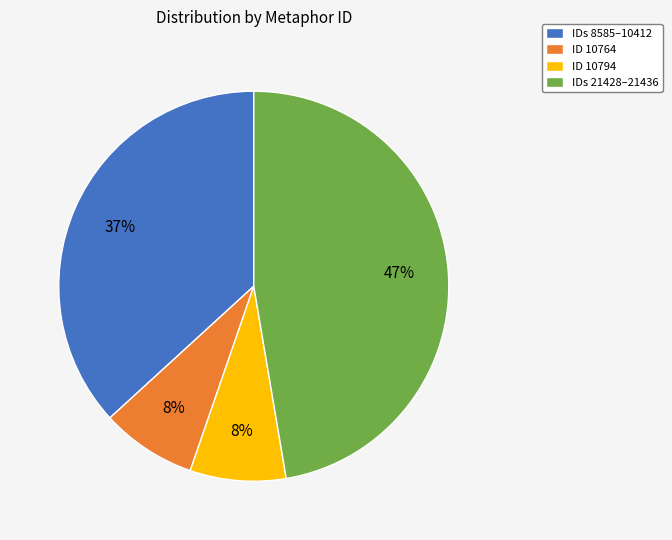

Which has a higher value, ID 10794 or IDs 21428–21436?

IDs 21428–21436